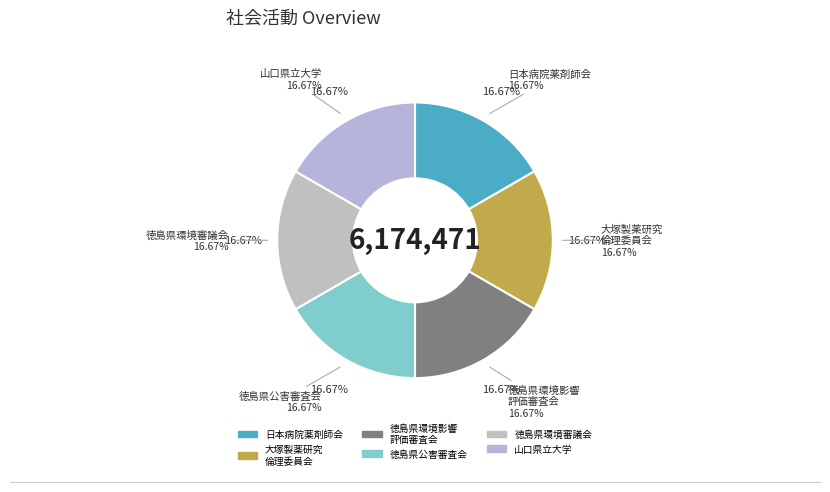

Is it true that 徳島県環境影響評価審査会 is 2% of the pie?

False